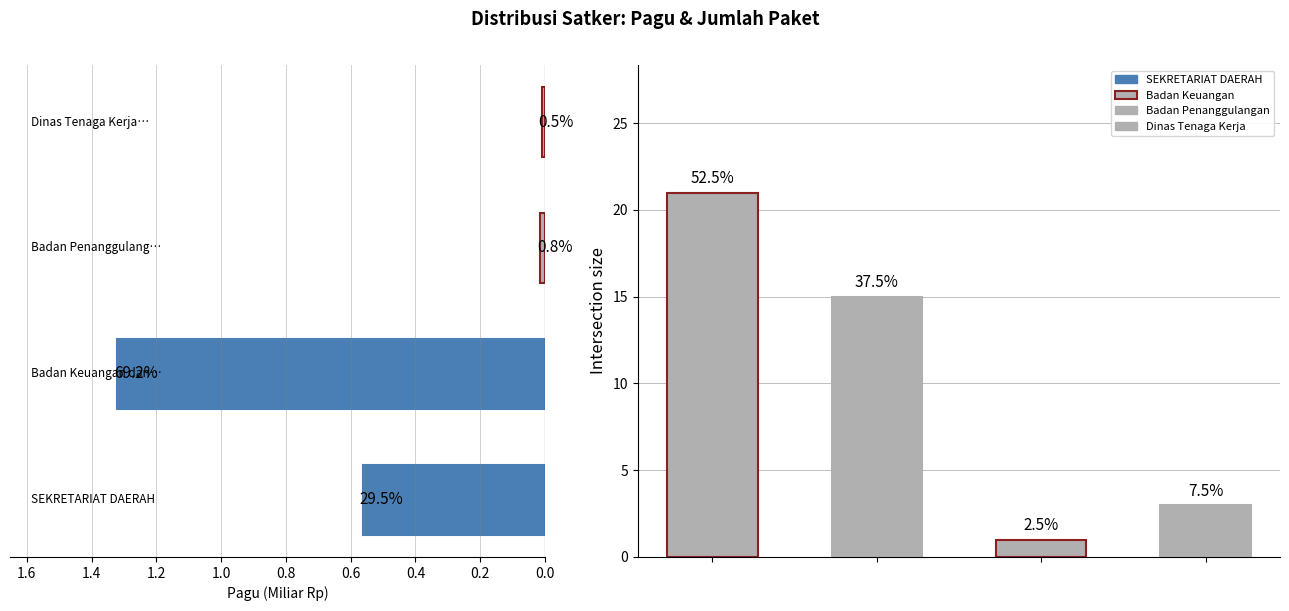

What is the greatest value displayed?

21